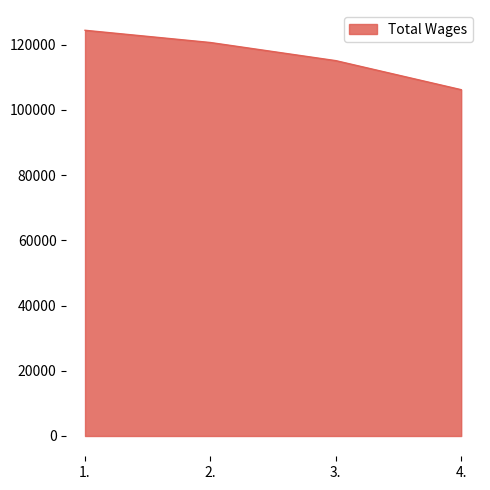

How many values are between 115113 and 124423?

3